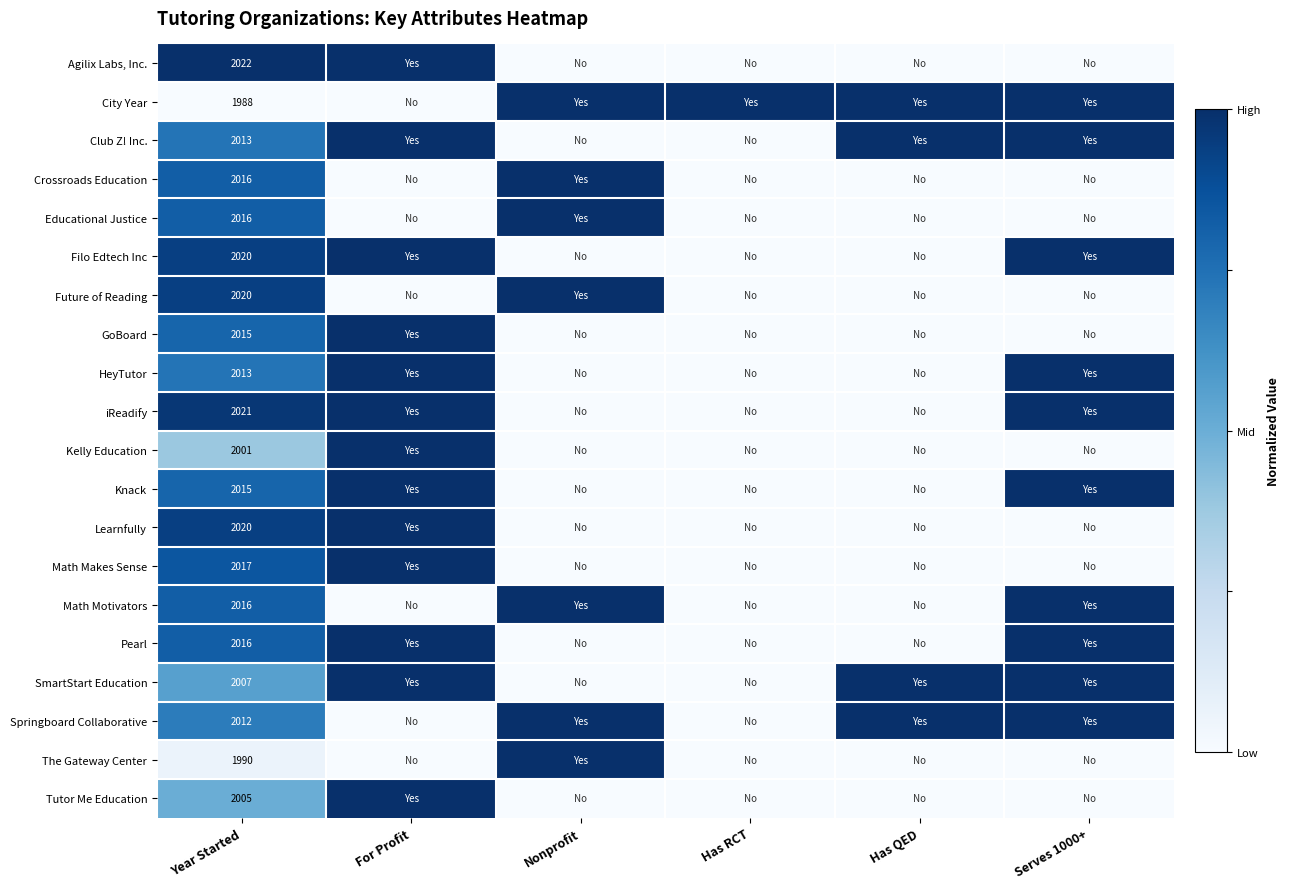

What is the difference between the highest and lowest values at Year Started?

34